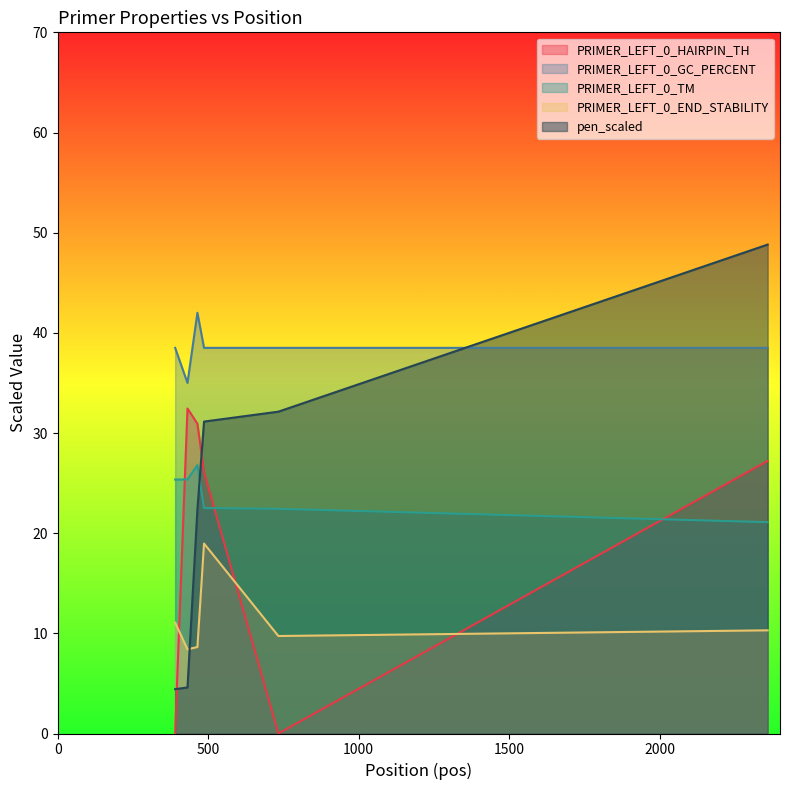

What is the average value of the PRIMER_LEFT_0_TM series?

23.9